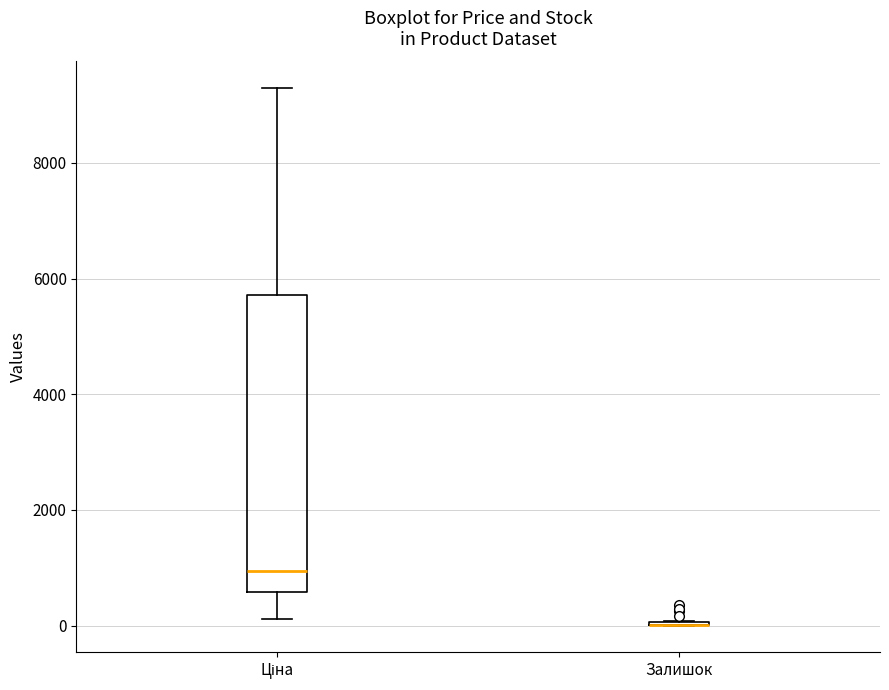

Reading left to right, read every box against the y-axis: the position of its median line, the range the box covers, and the ends of its whiskers. The values are not printed on the chart, so give them approximately, as read against the axis.

Ціна: median 1000, box 600 to 5800, whiskers 200 to 9200
Залишок: box collapsed to a line at 0, whiskers 0 to 0